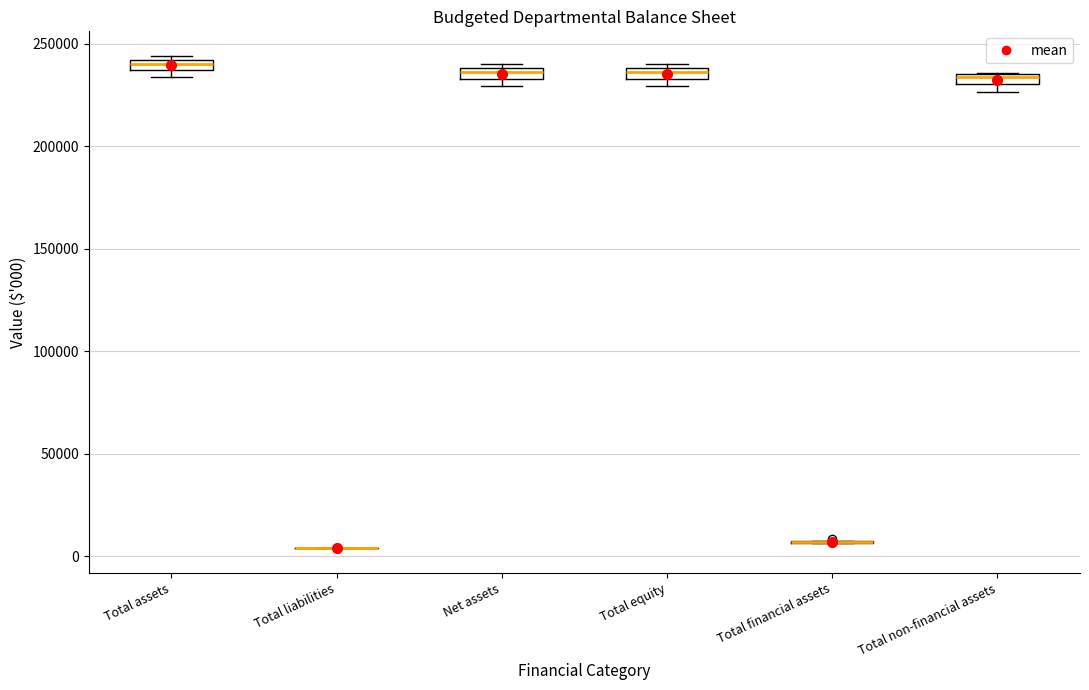

Where is the upper edge of the box for Total assets on the y-axis? The values are not printed on the chart, so give them approximately, as read against the axis.

240000